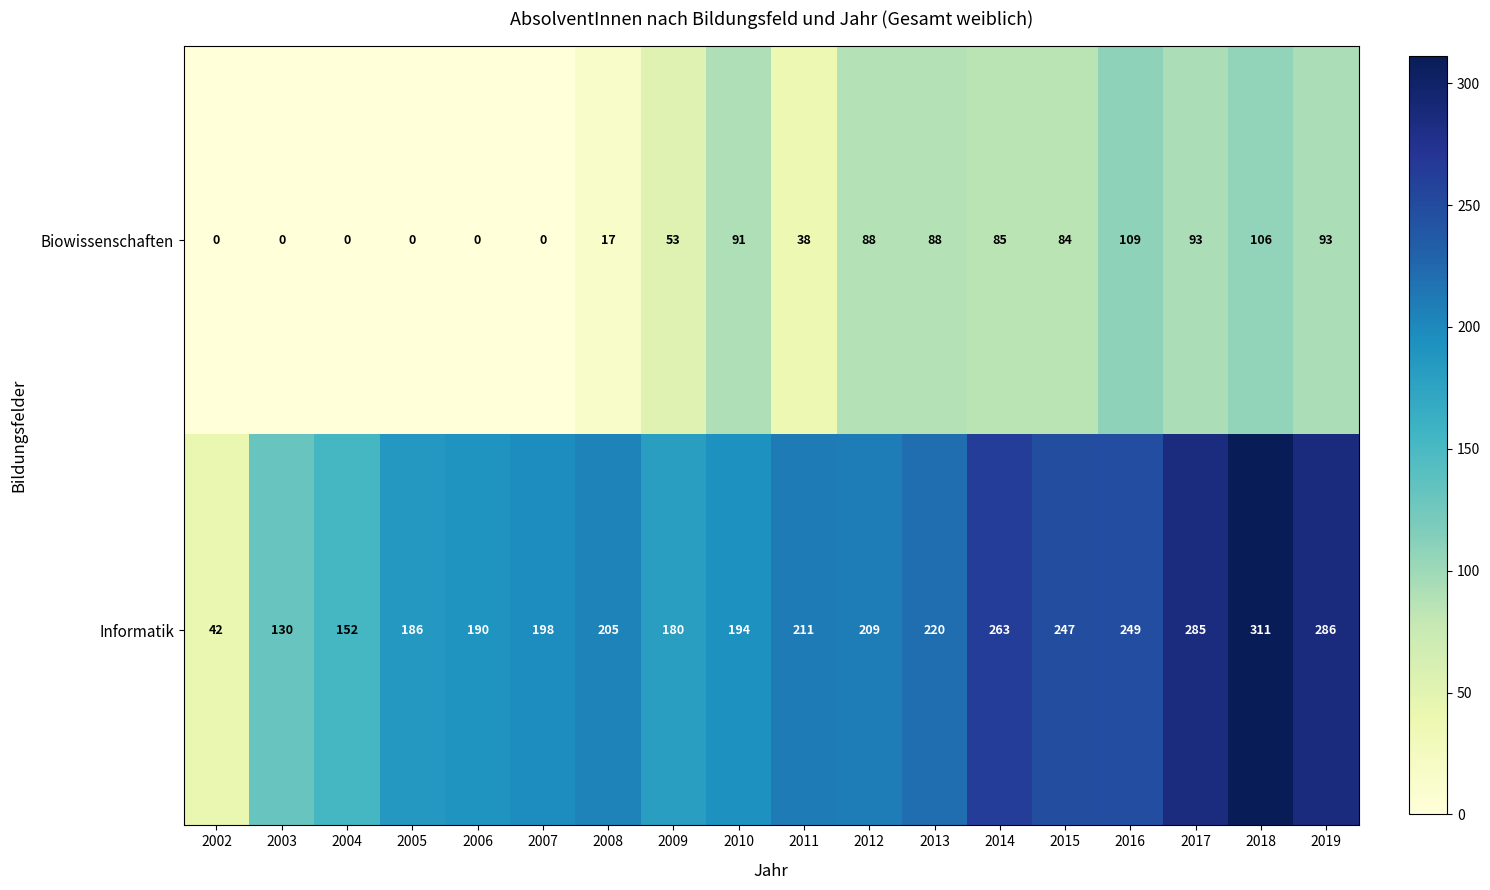

List the series in order of their overall mean, lowest first.

Biowissenschaften, Informatik